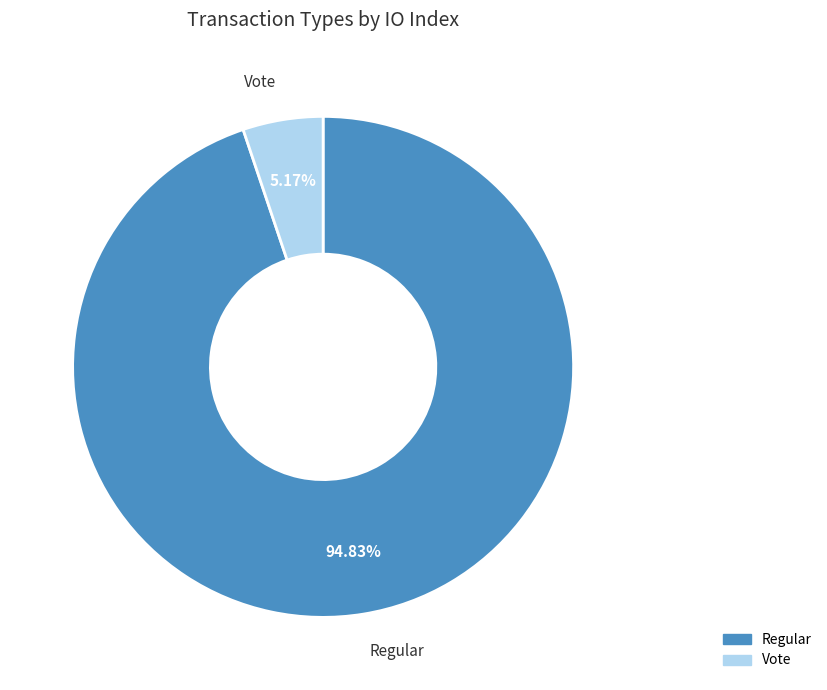

Between Vote and Regular, which is larger?

Regular